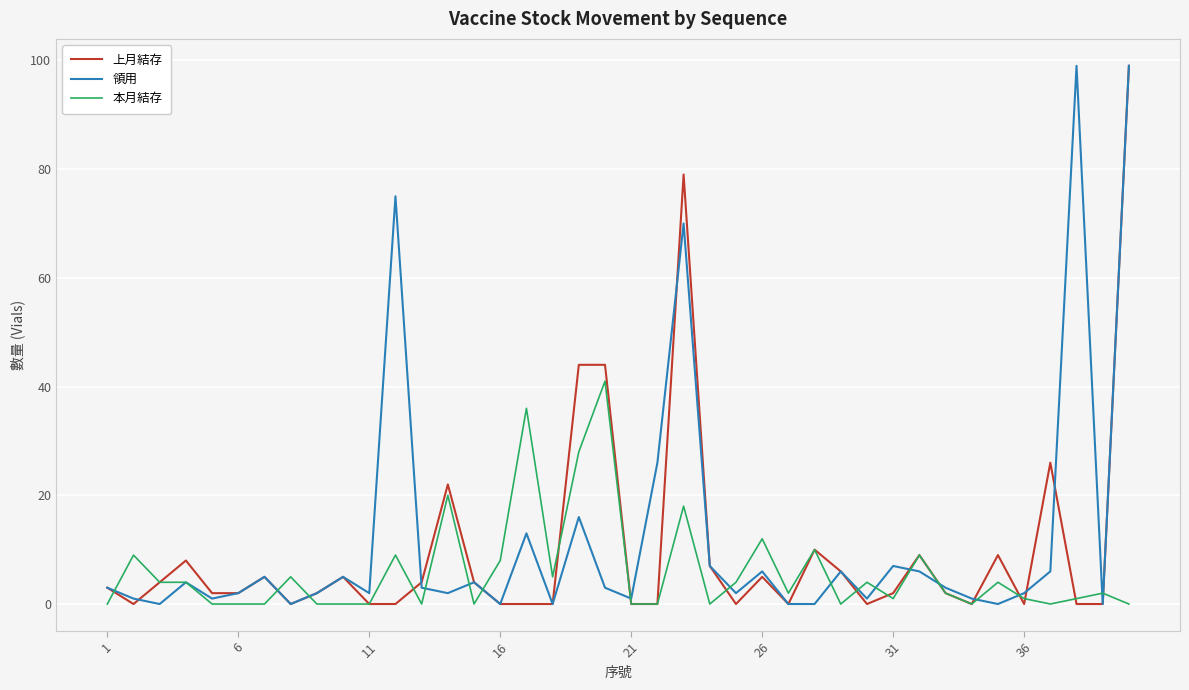

What is the highest value of the 本月結存 series?

41